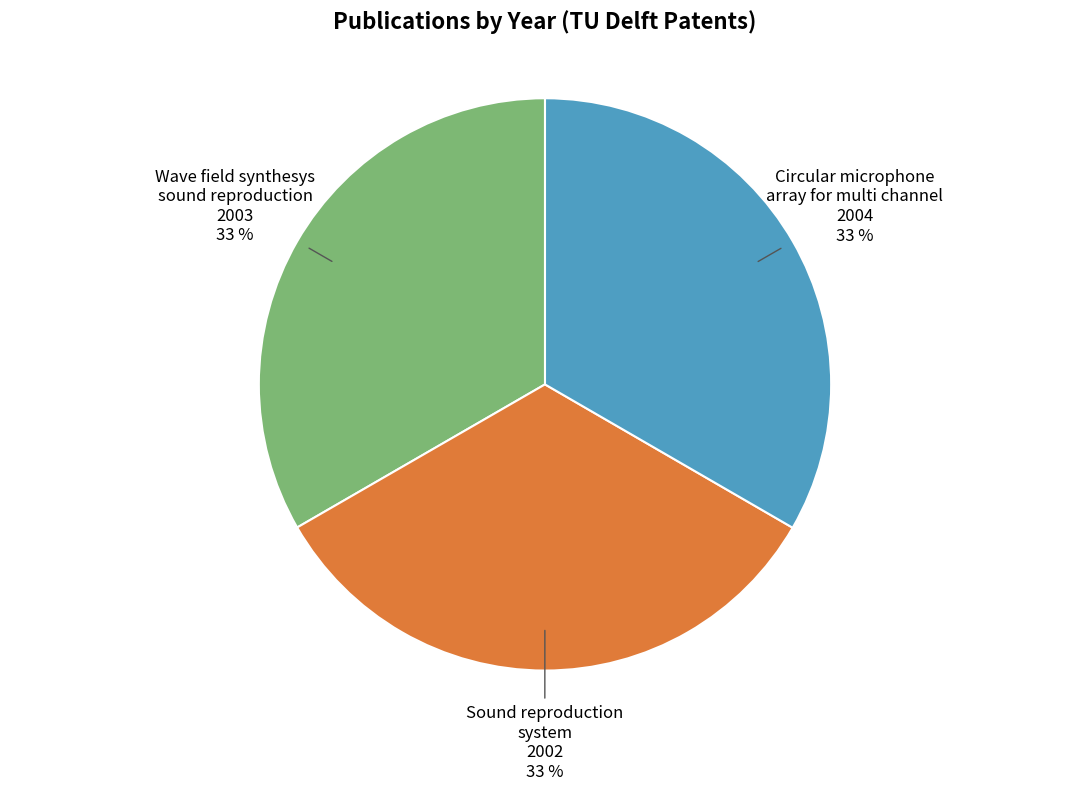

Is there any slice that represents more than half of the pie?

No